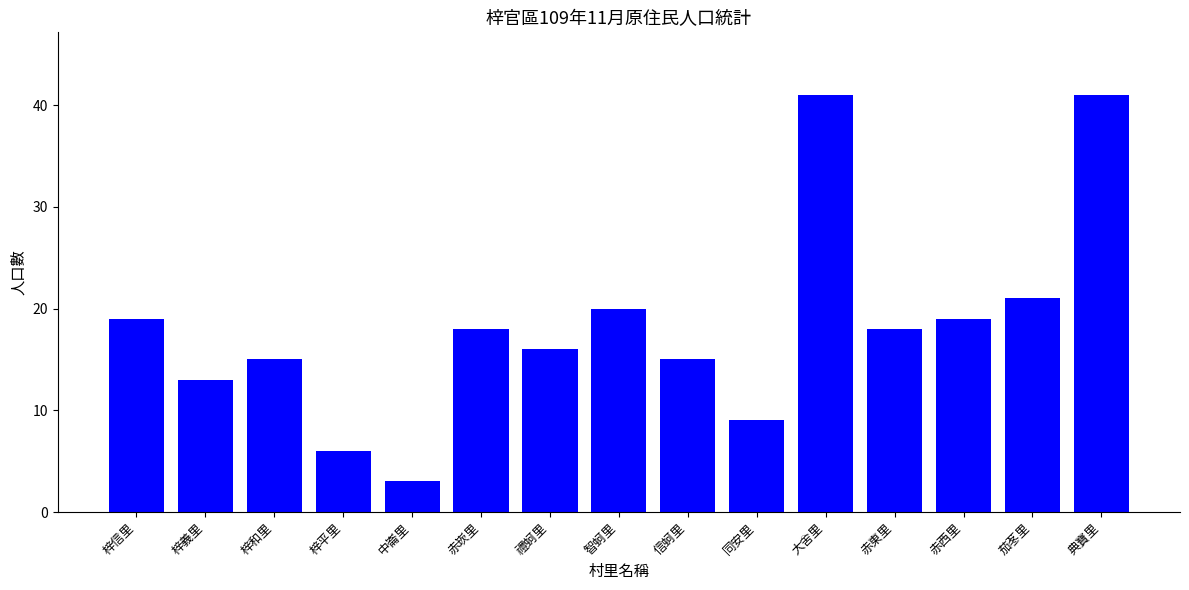

Does the chart contain any negative values?

No